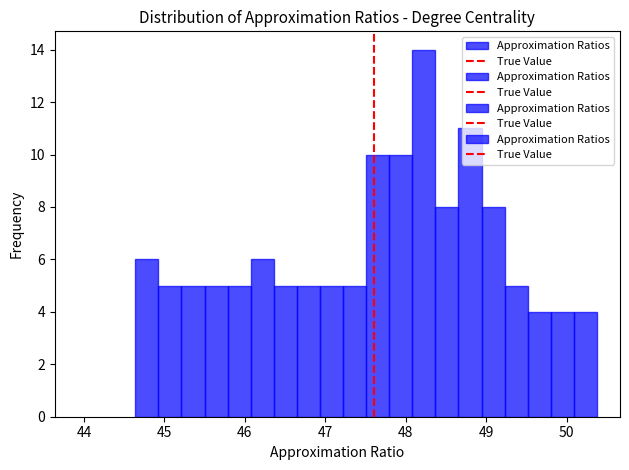

Around what value on the x-axis is the tallest bar? Give the approximate position of its centre, as read against the axis.

48.2